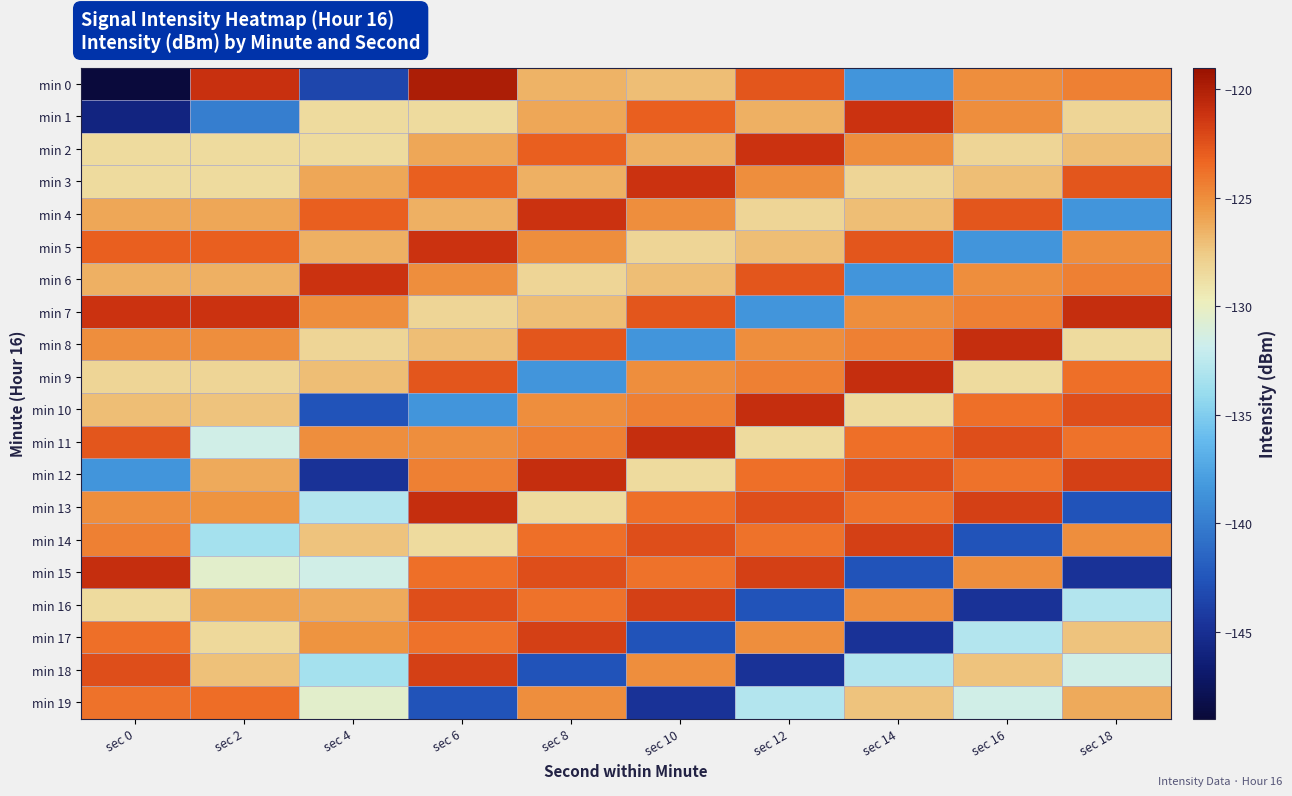

Which series has the widest spread of values?

min 0